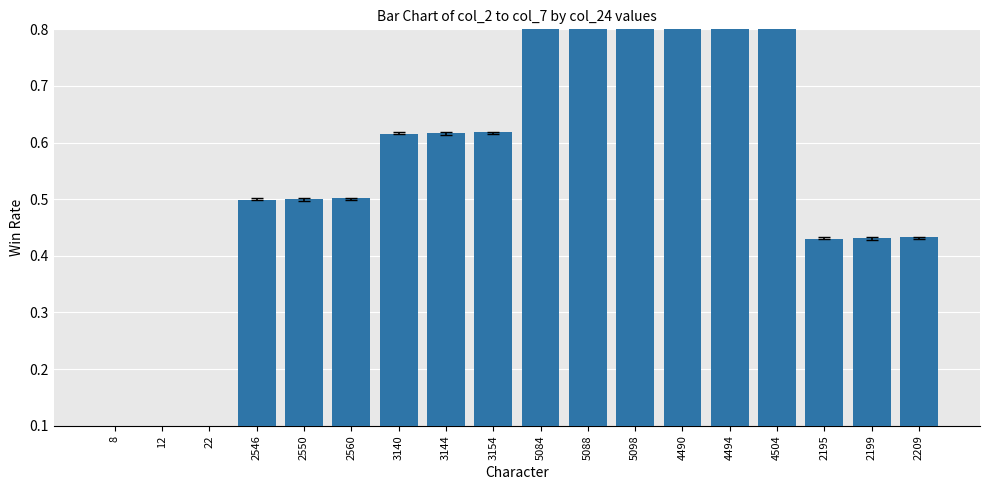

What position from the right is 4490?

6